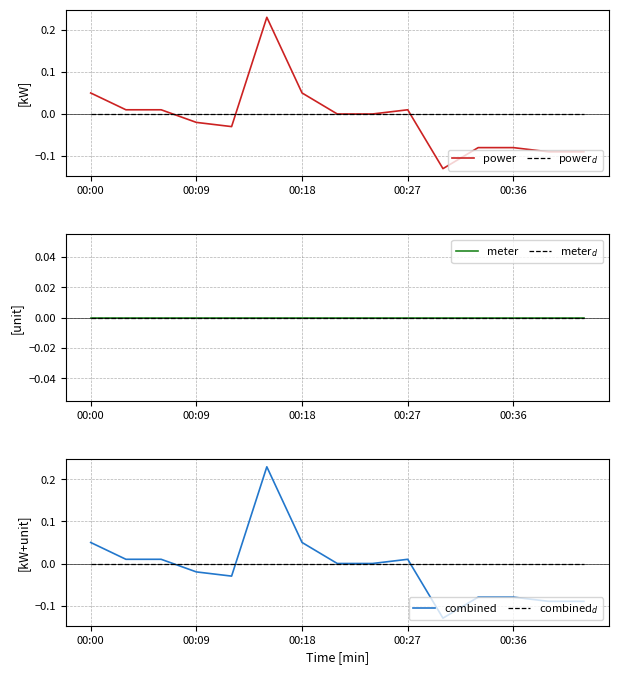

What is the difference between the maximum and minimum values in the combined series?

0.4